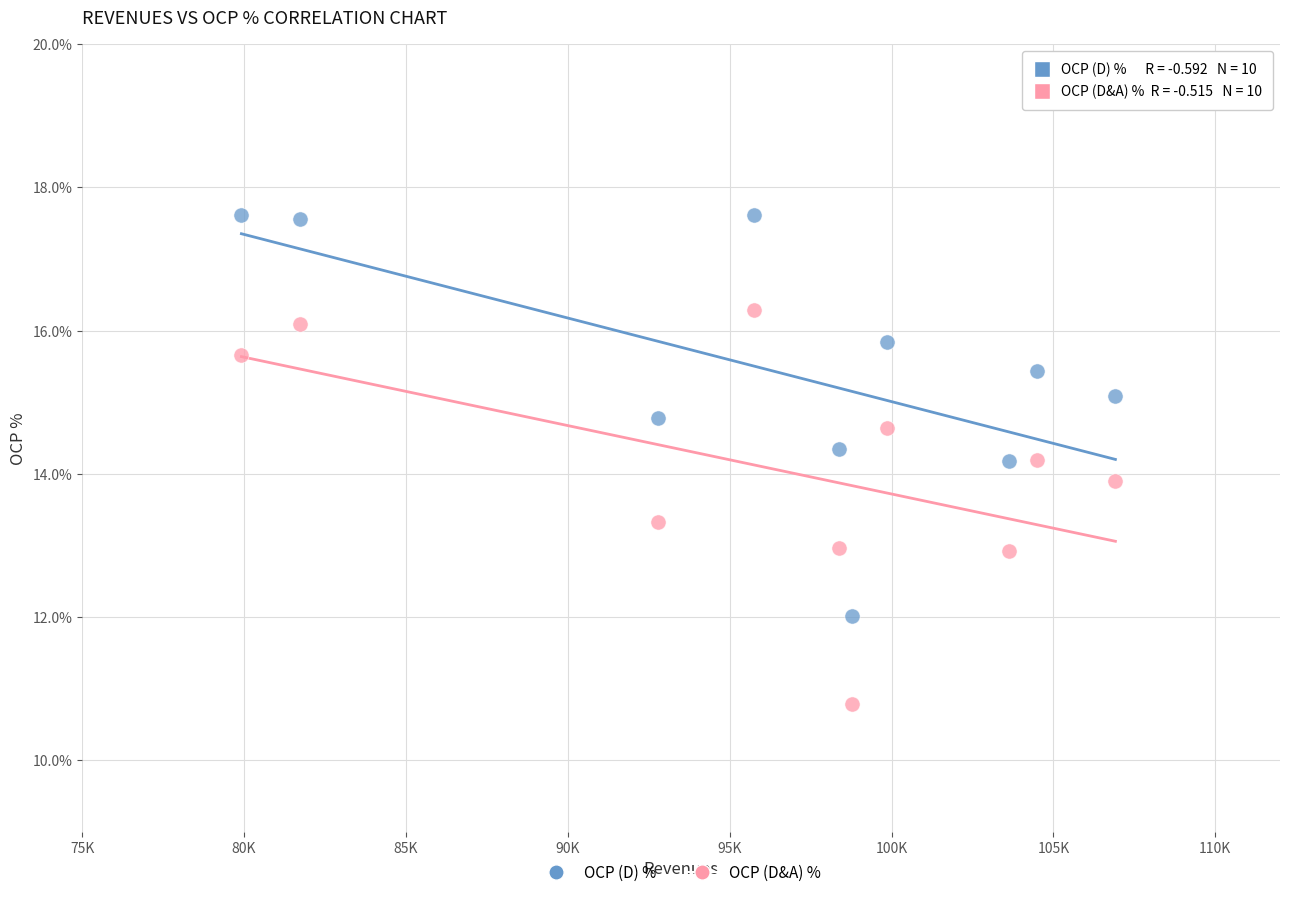

Which series reaches the minimum Y coordinate?

OCP (D&A) %